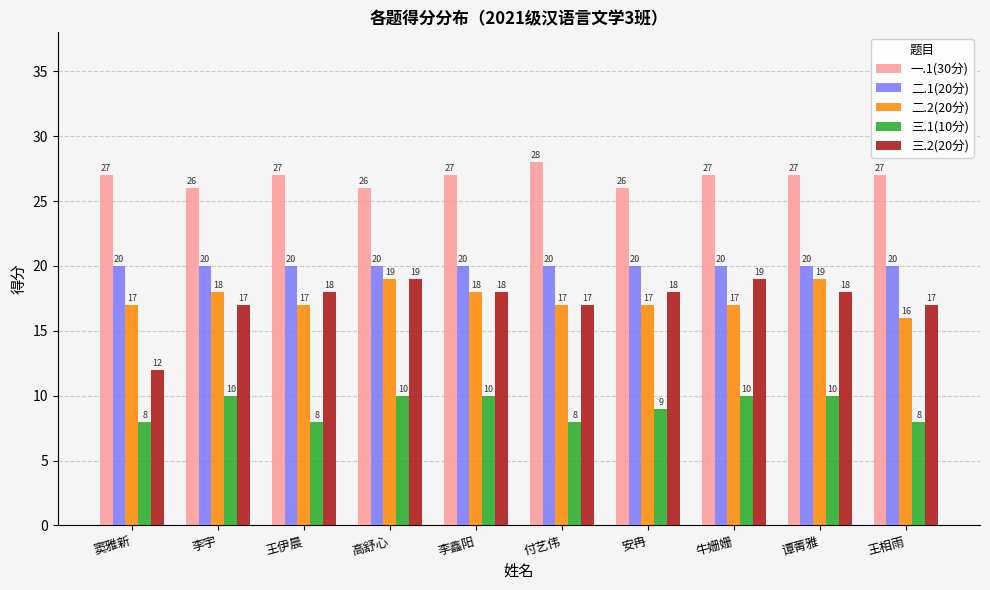

True or false: 三.2(20分) has a value of 24 at 王伊晨.

False